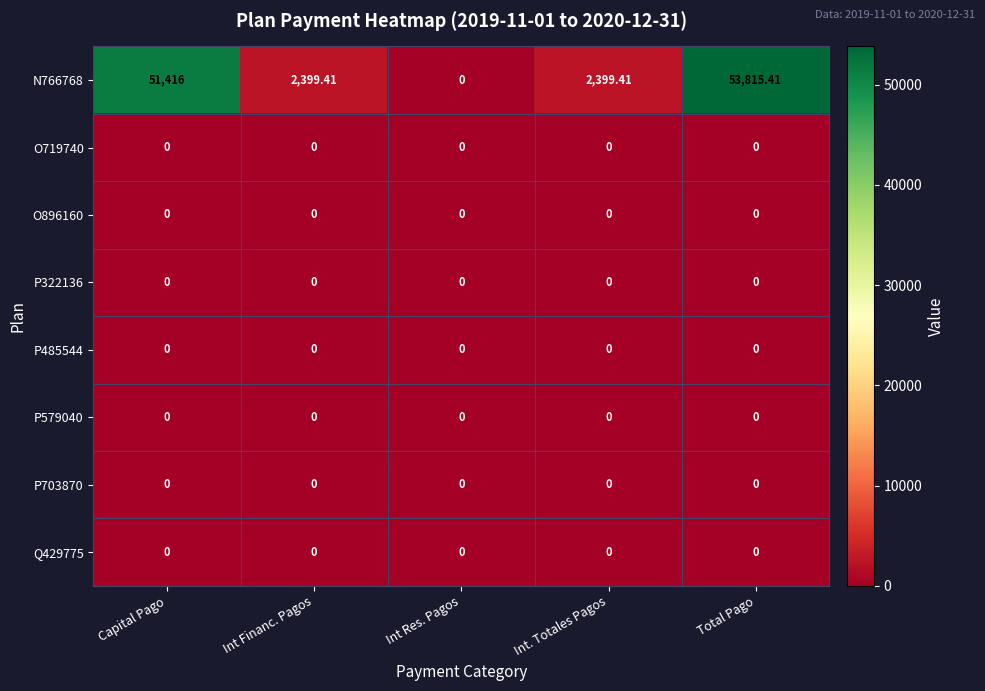

At which category is the sum across all series the highest?

Total Pago